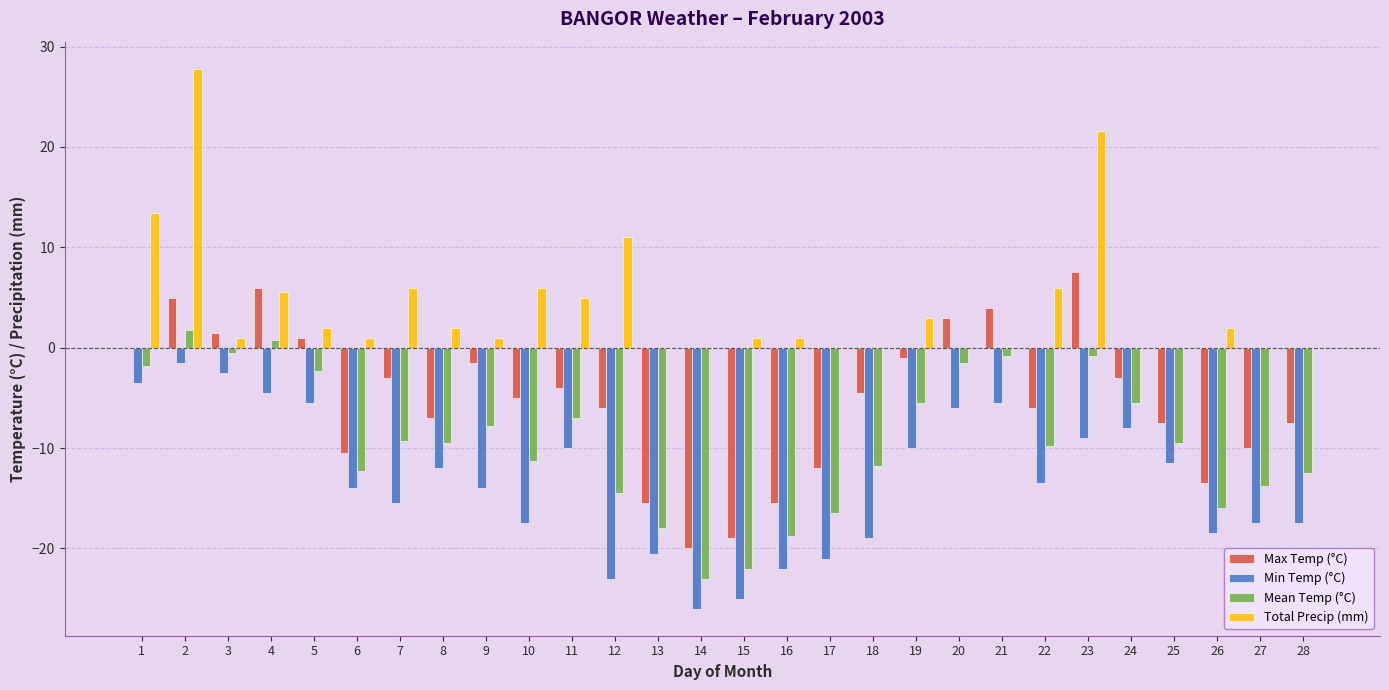

What is the sum of the Mean Temp (°C) values at 7 and 28?

-21.8